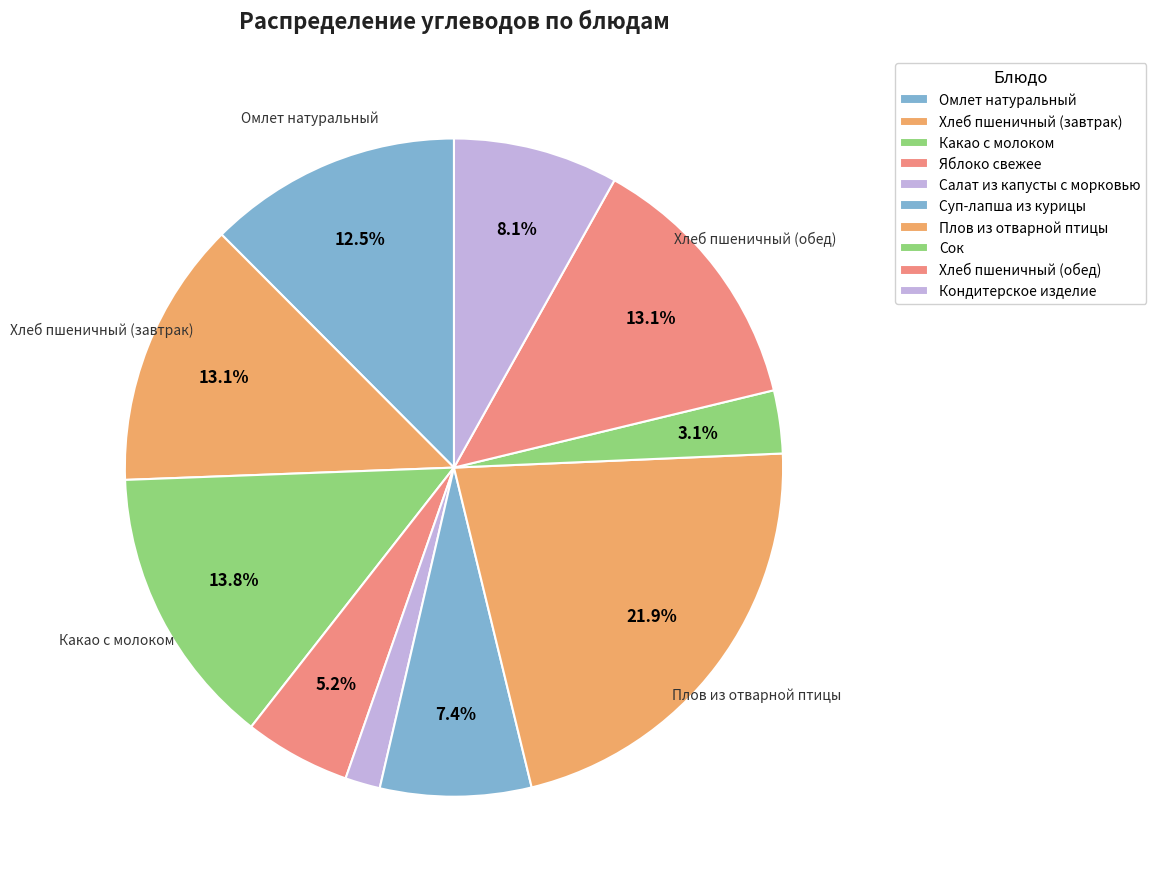

How many slices are in this pie chart?

10